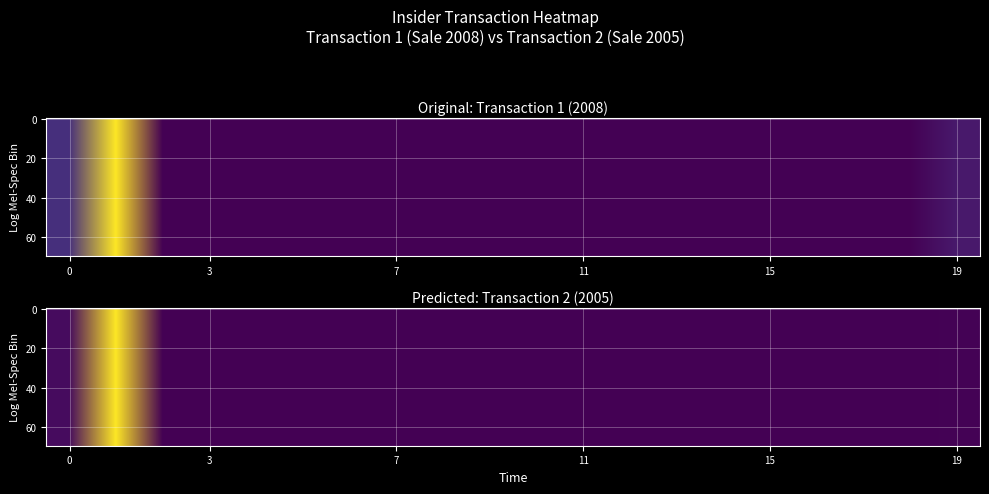

At which label is Transaction 2 (2005) closest to 0?

9